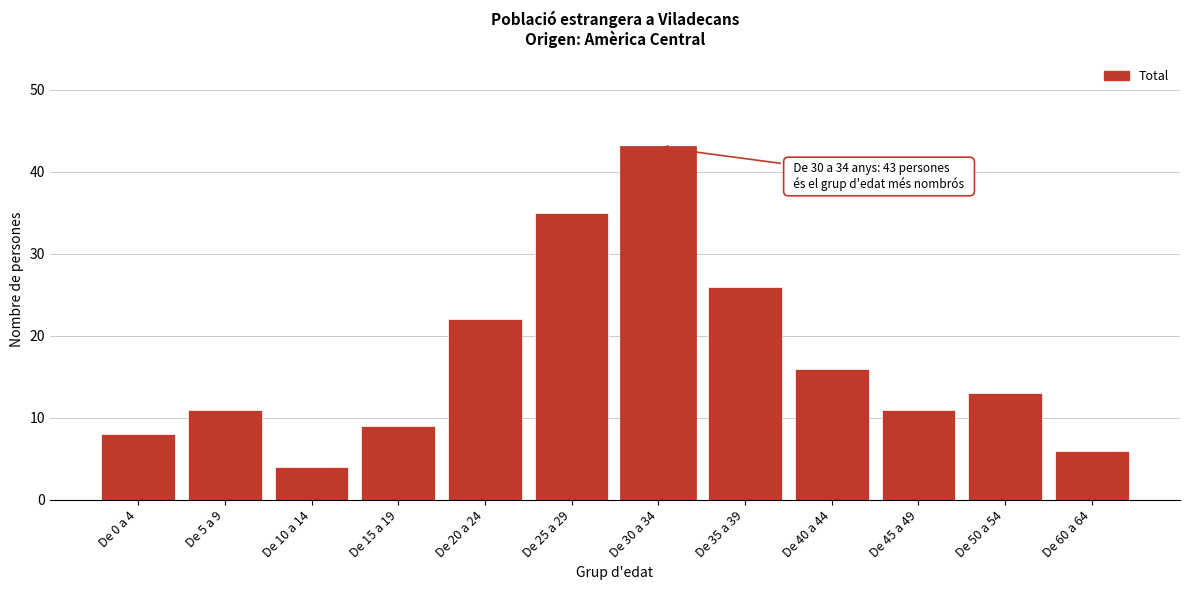

Reading left to right, list all the values displayed in this chart.

8	11	4	9	22	35	43	26	16	11	13	6